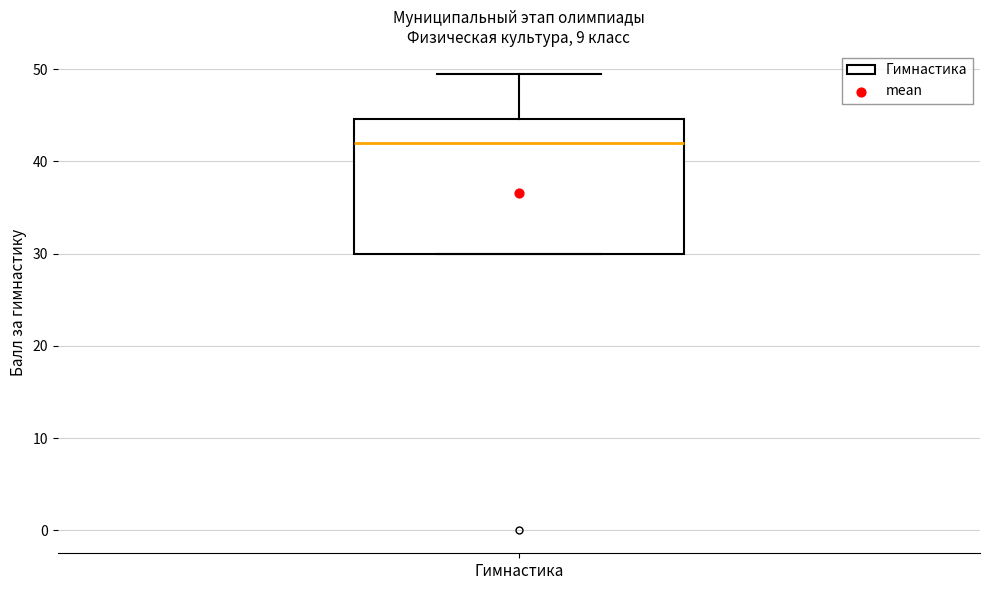

Read this box plot against the y-axis: the position of the median line, the range covered by the box, and the ends of both whiskers. The values are not printed on the chart, so give them approximately, as read against the axis.

median 42, box 30 to 45, whiskers 30 to 50